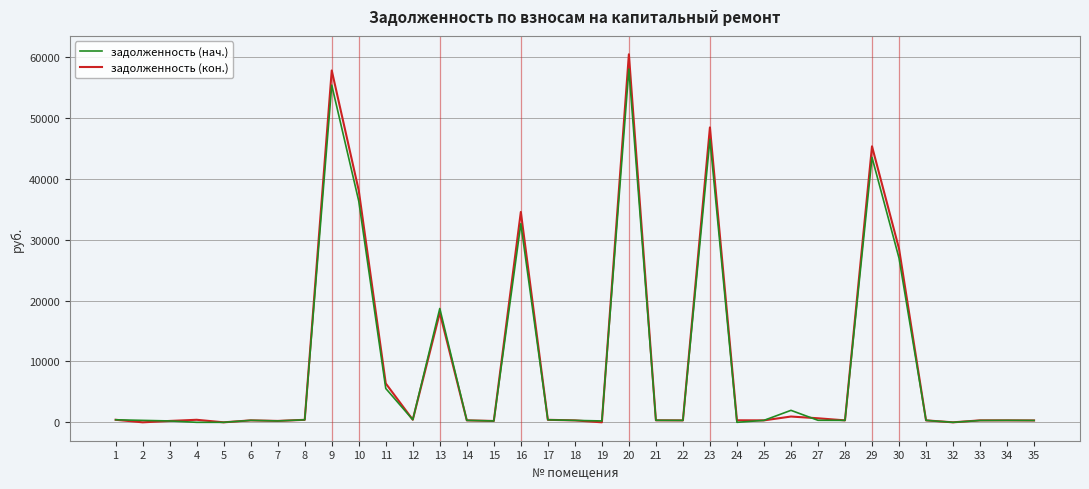

Which series has the largest range (max minus min)?

задолженность (кон.)